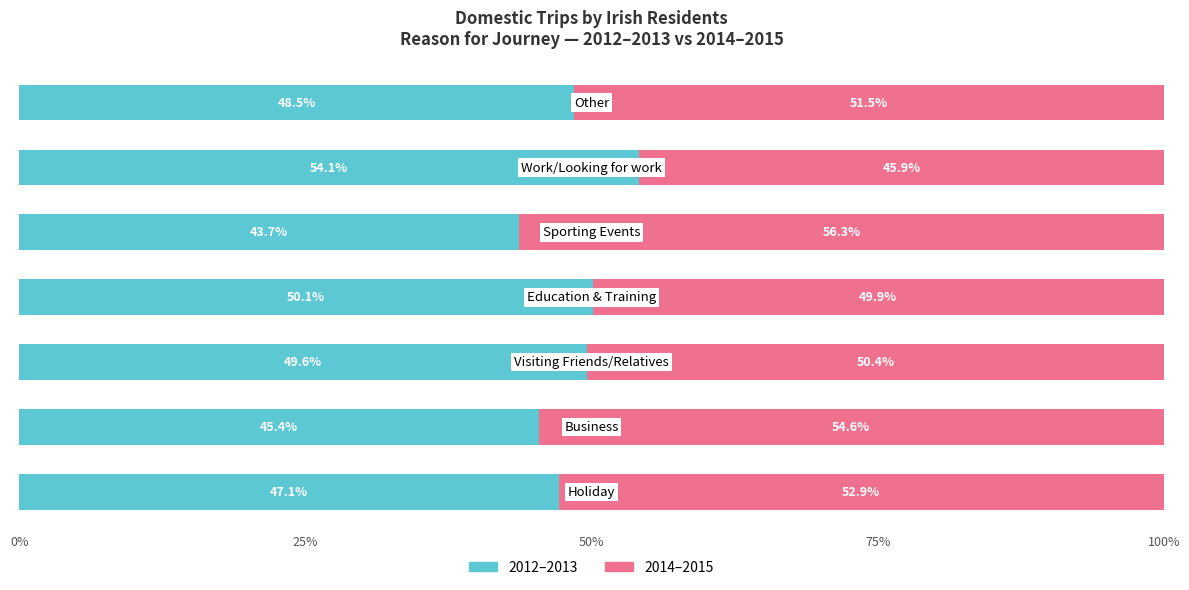

What is the maximum value for 2012–2013?

54.1